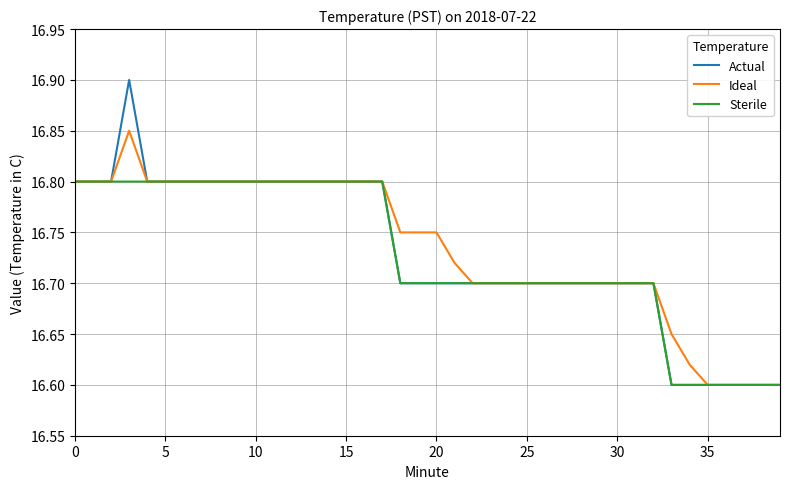

Which series has the largest range (max minus min)?

Actual